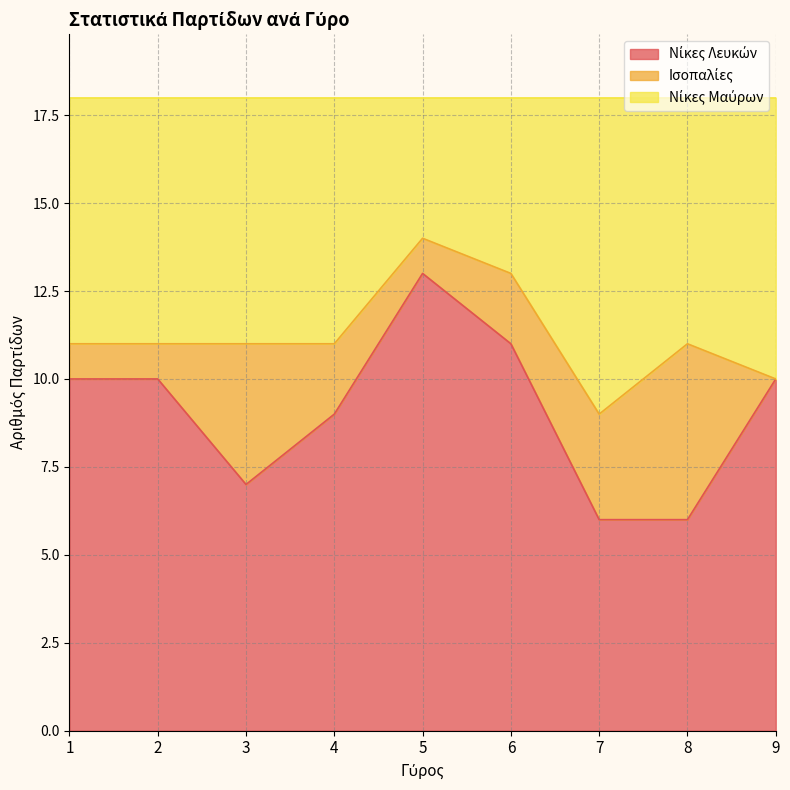

True or false: Νίκες Μαύρων has more than 1 interior local peaks.

True